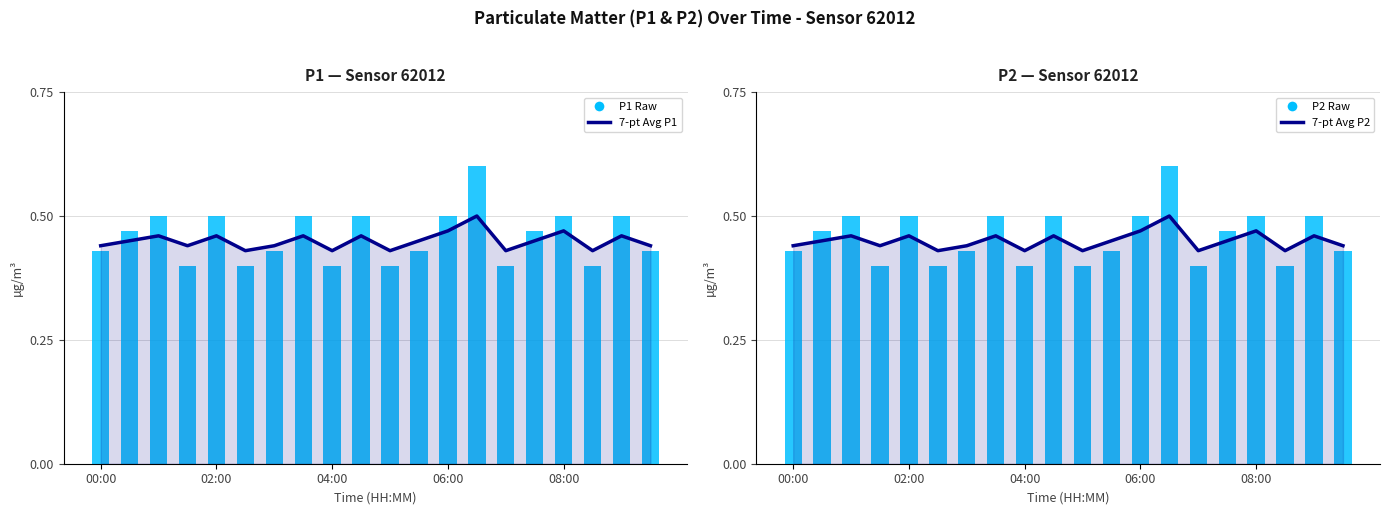

What is the sum of all 7-pt Avg P1 values?

9.0